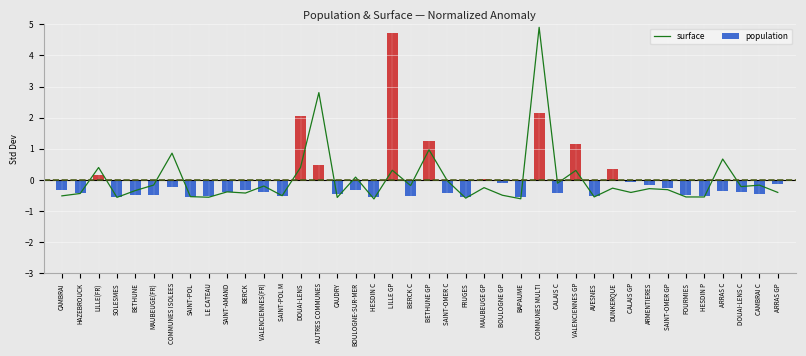

List the labels in order of value, largest first.

COMMUNES MULTI, AUTRES COMMUNES, BETHUNE GP, COMMUNES ISOLEES, ARRAS C, DOUAI-LENS, LILLE(FR), LILLE GP, VALENCIENNES GP, BOULOGNE-SUR-MER, SAINT-OMER C, CALAIS C, MAUBEUGE(FR), CAMBRAI C, BERCK C, VALENCIENNES(FR), DOUAI-LENS C, MAUBEUGE GP, DUNKERQUE, ARMENTIERES, SAINT-OMER GP, BETHUNE, SAINT-AMAND, ARRAS GP, CALAIS GP, BERCK, HAZEBROUCK, BOULOGNE GP, SAINT-POL M, CAMBRAI, SAINT-POL, AVESNES, FOURMIES, HESDIN P, LE CATEAU, SOLESMES, CAUDRY, FRUGES, BAPAUME, HESDIN C